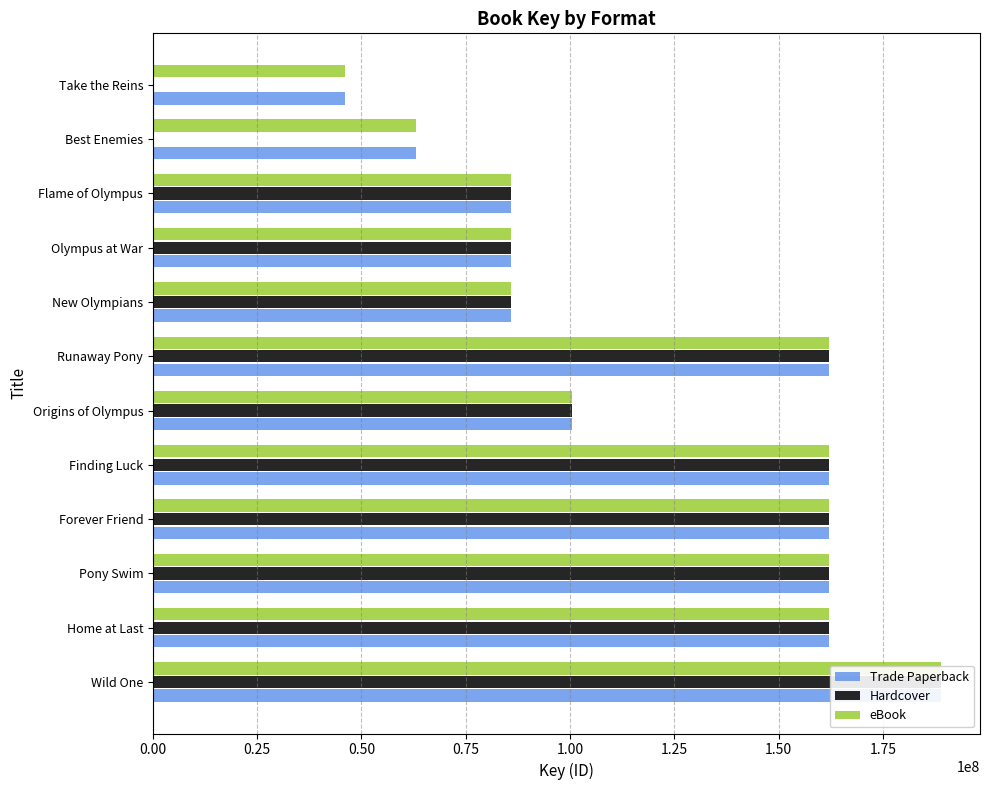

Count the number of data series in this chart.

3